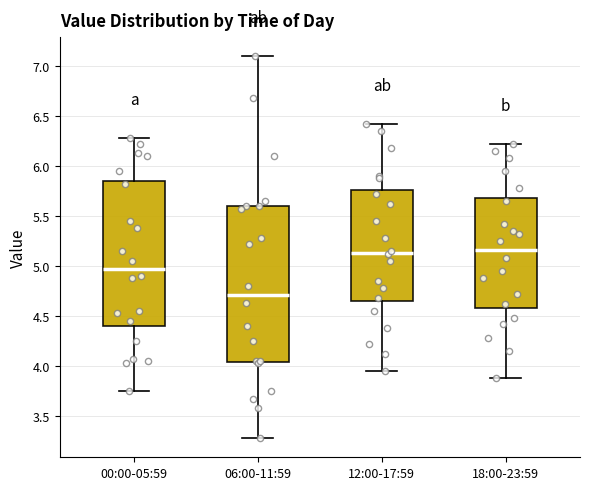

Reading left to right, transcribe this box plot: for each box, give where its median line is, the range the box spans, and where its two whiskers end, as read against the y-axis. The values are not printed on the chart, so give them approximately, as read against the axis.

00:00-05:59: median 5.00, box 4.40 to 5.85, whiskers 3.75 to 6.30
06:00-11:59: median 4.70, box 4.05 to 5.60, whiskers 3.30 to 7.10
12:00-17:59: median 5.15, box 4.65 to 5.75, whiskers 3.95 to 6.40
18:00-23:59: median 5.15, box 4.60 to 5.70, whiskers 3.90 to 6.20